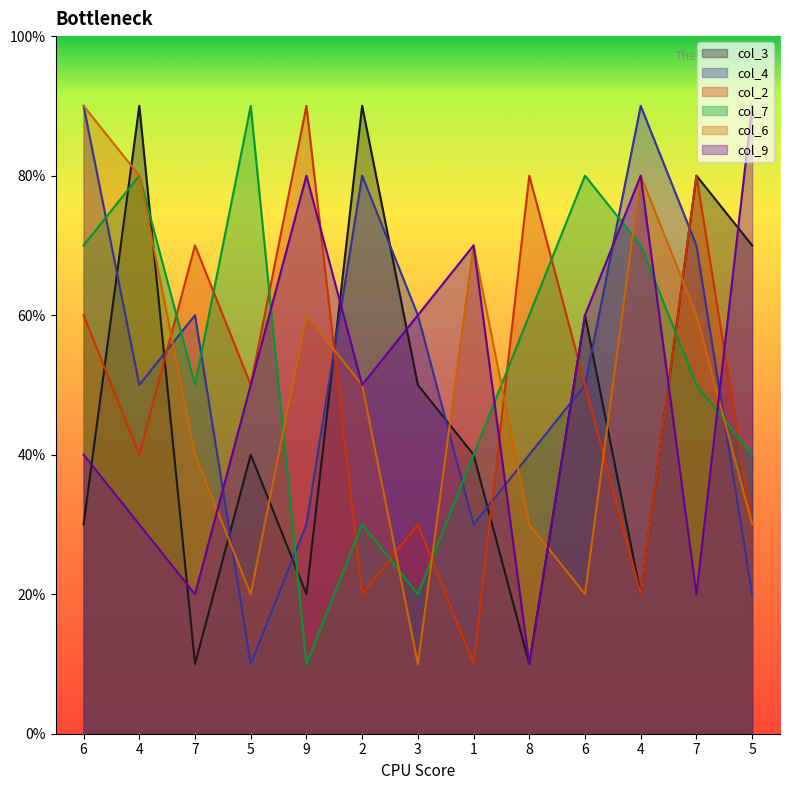

What is the lowest value of the col_9 series?

1